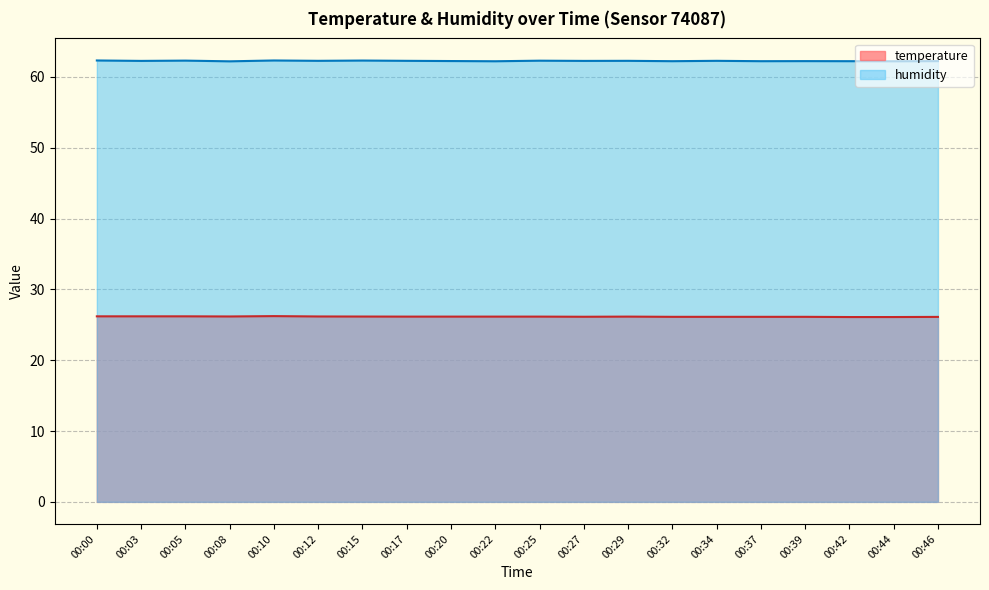

True or false: temperature and humidity cross at least once.

False